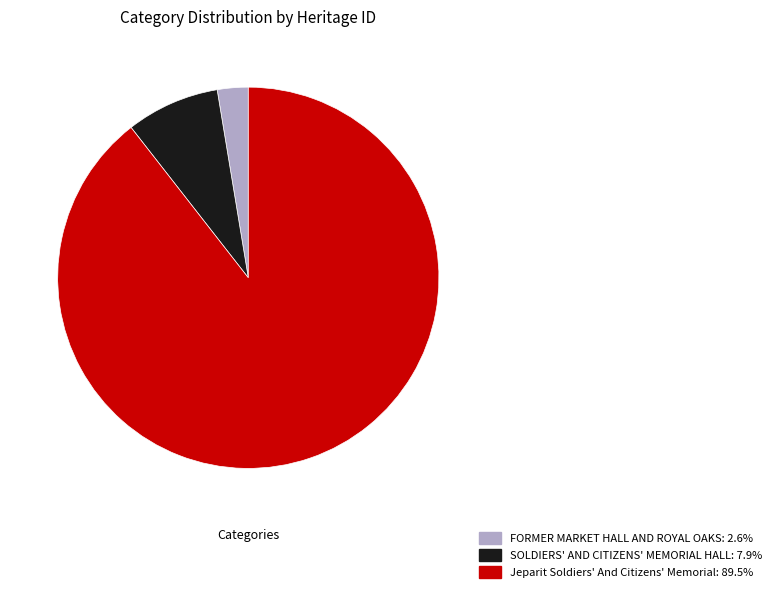

Do SOLDIERS' AND CITIZENS' MEMORIAL HALL and FORMER MARKET HALL AND ROYAL OAKS together represent more than half of the pie?

No